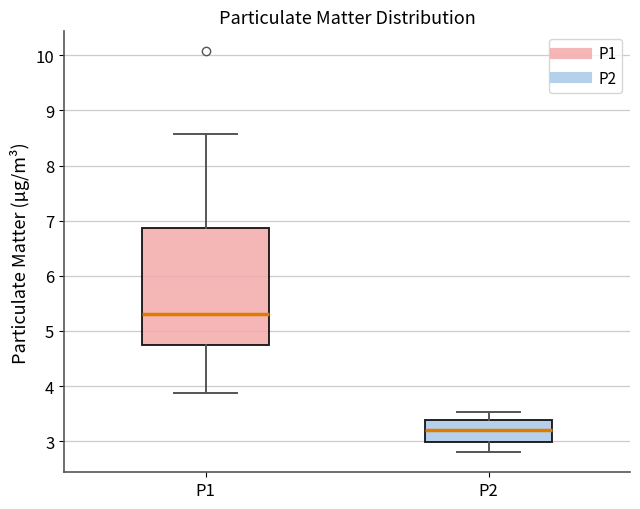

Comparing the boxes themselves (not the whiskers), which one is the tallest?

P1